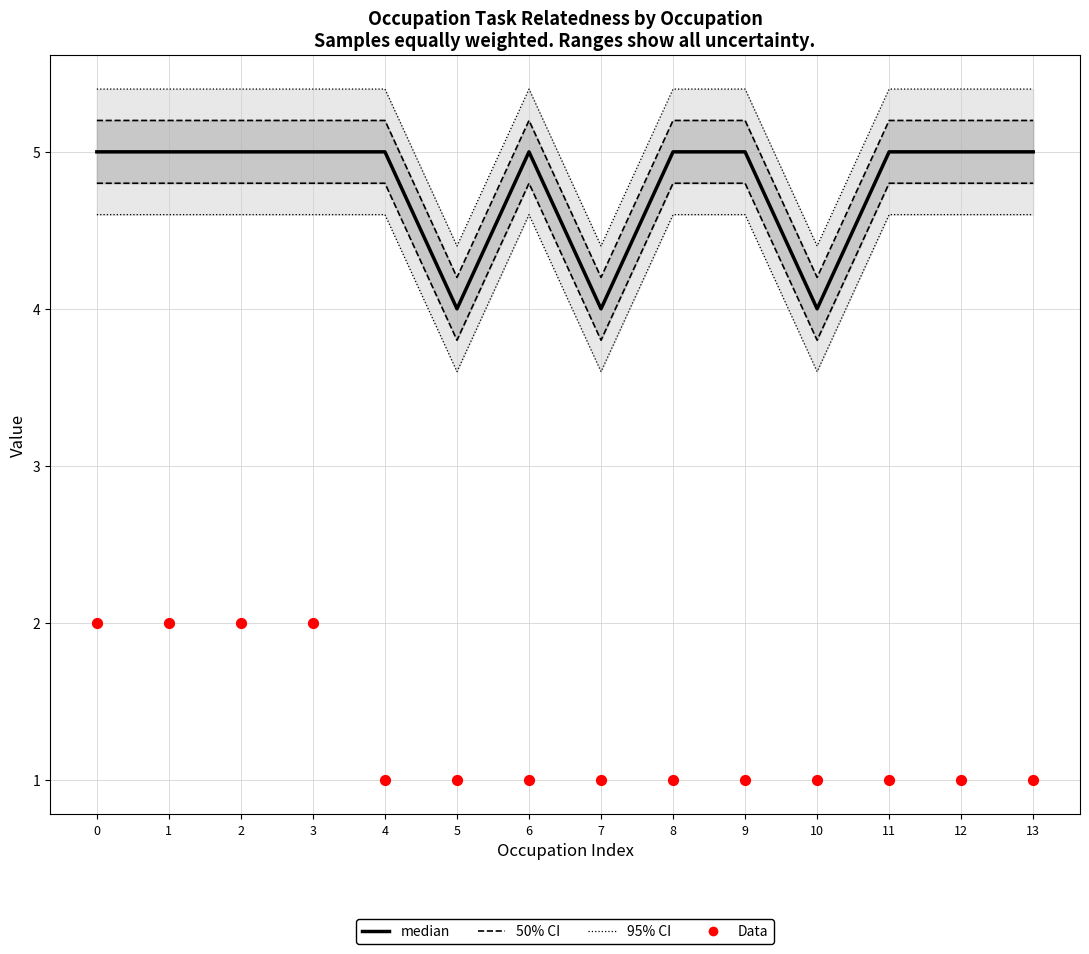

What are all the series names shown in the legend?

50% CI, 95% CI, median, Data